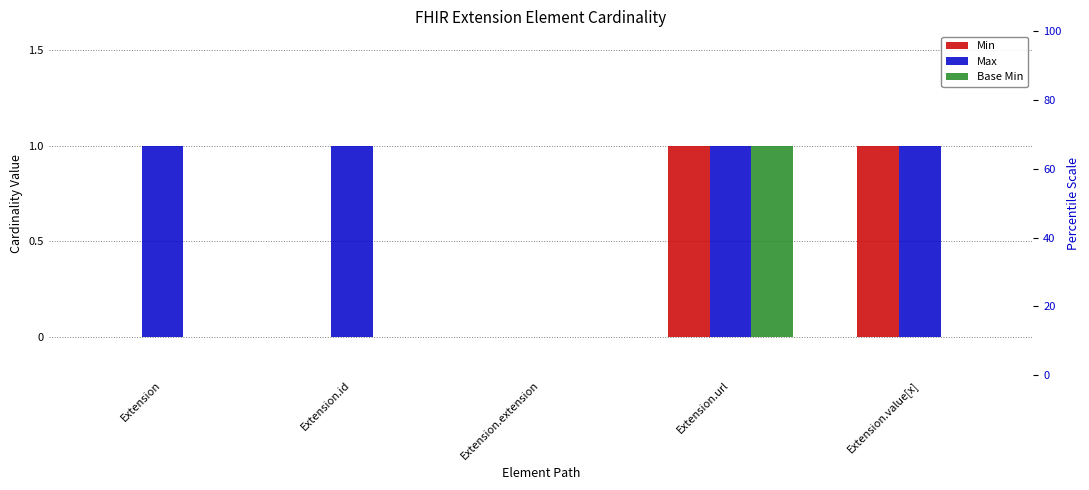

Is the value of Max at Extension greater than the value of Min at Extension?

Yes